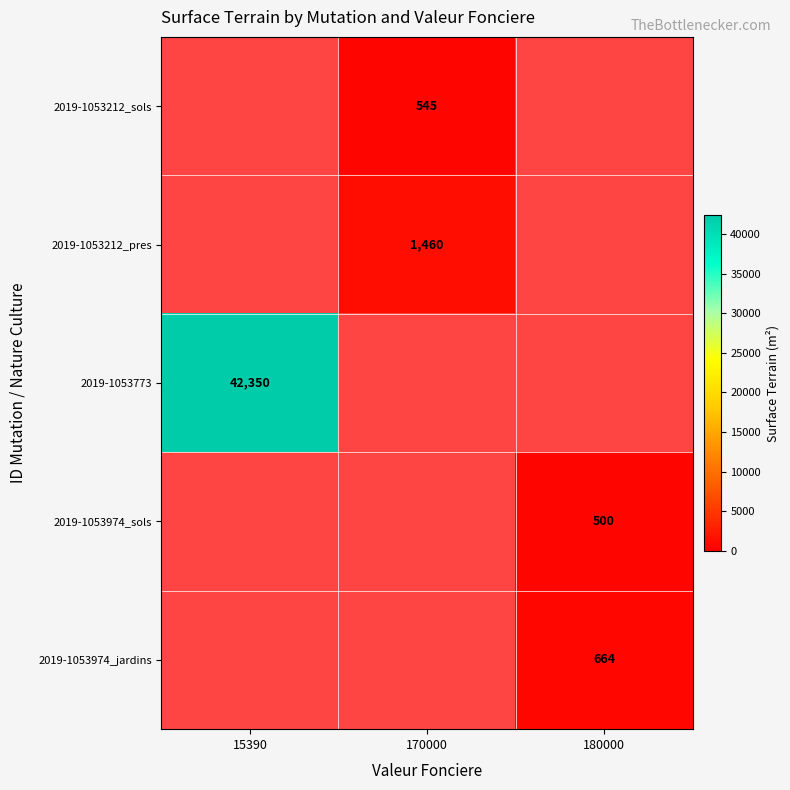

The 2019-1053212_pres series shows 1952.5 at 170000. True or false?

False